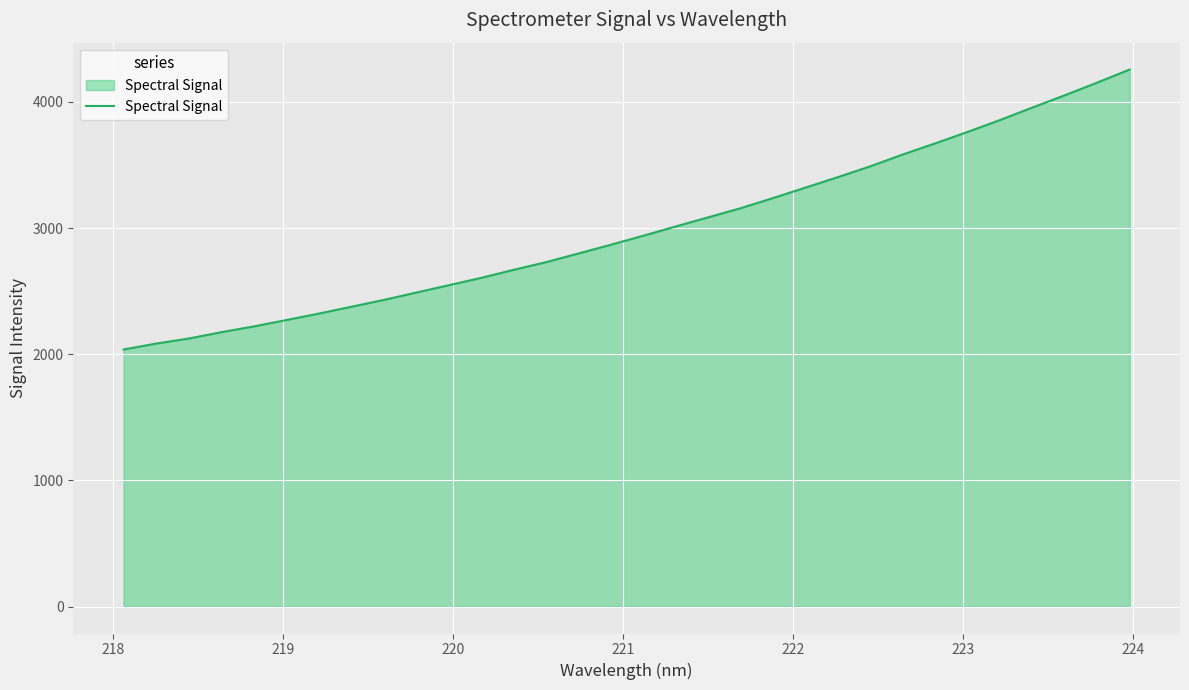

What is the difference between the maximum and minimum values?

2218.4